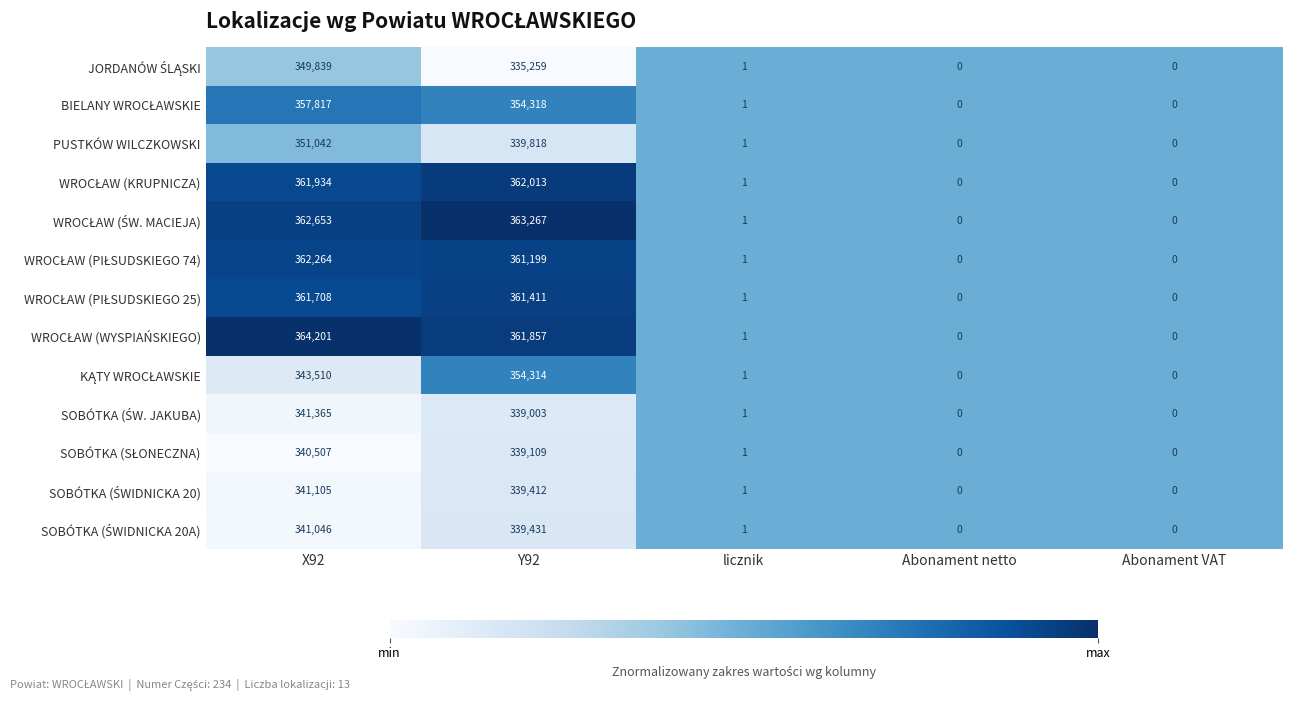

Which label corresponds to the largest value in the chart?

X92